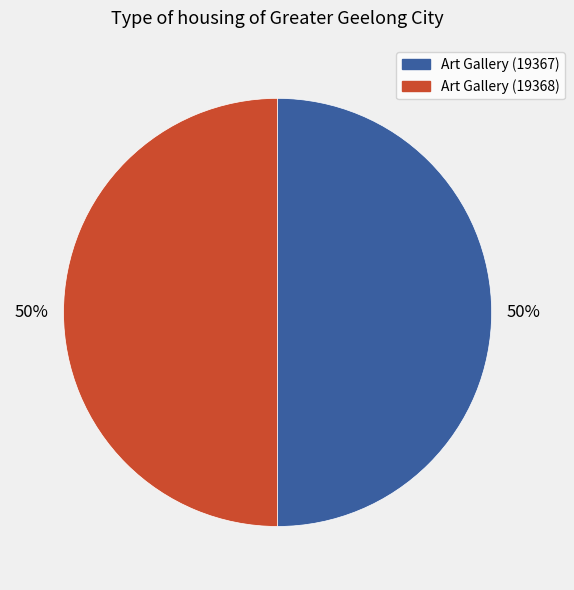

Is it true that Art Gallery (19368) is 62% of the pie?

False